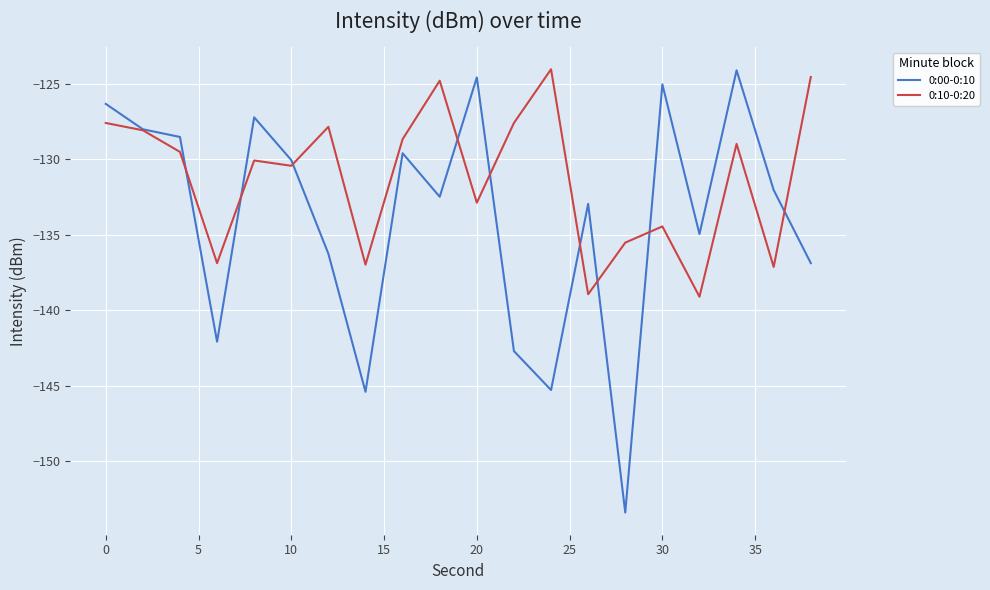

Which series has the largest total across all categories?

0:10-0:20